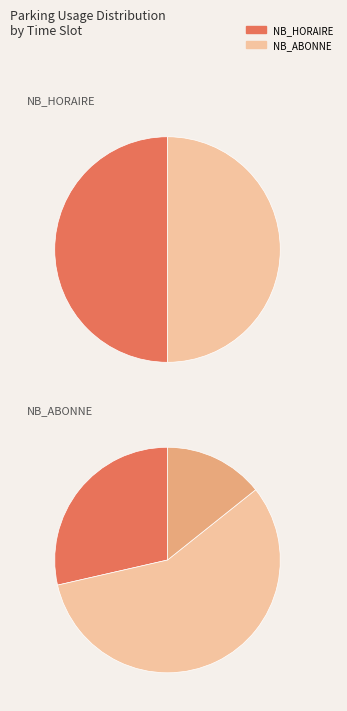

Which category has the smallest portion of the pie?

2